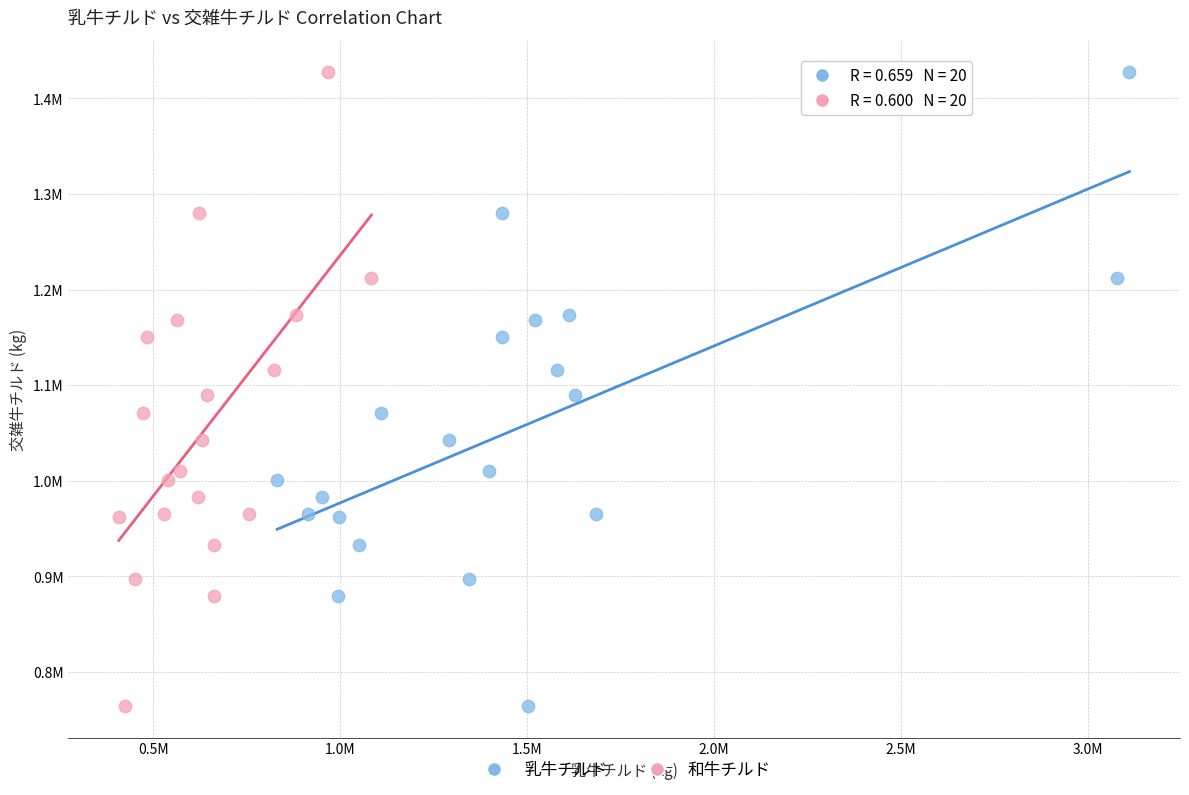

What are all the series names shown in the legend?

乳牛チルド, 和牛チルド